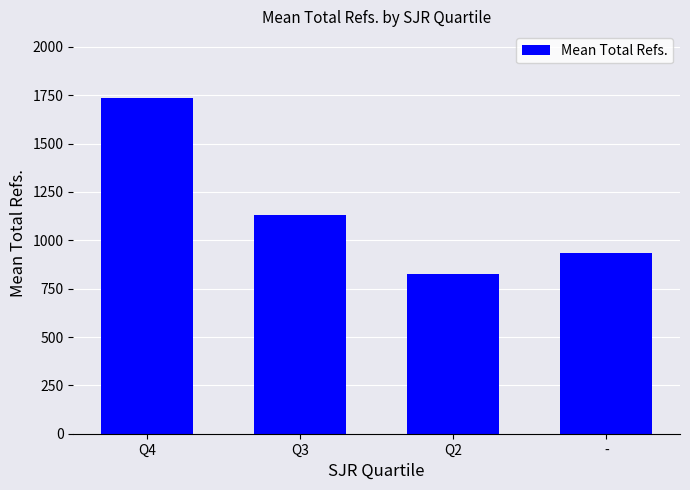

What is the label of the 3rd bar from the right?

Q3